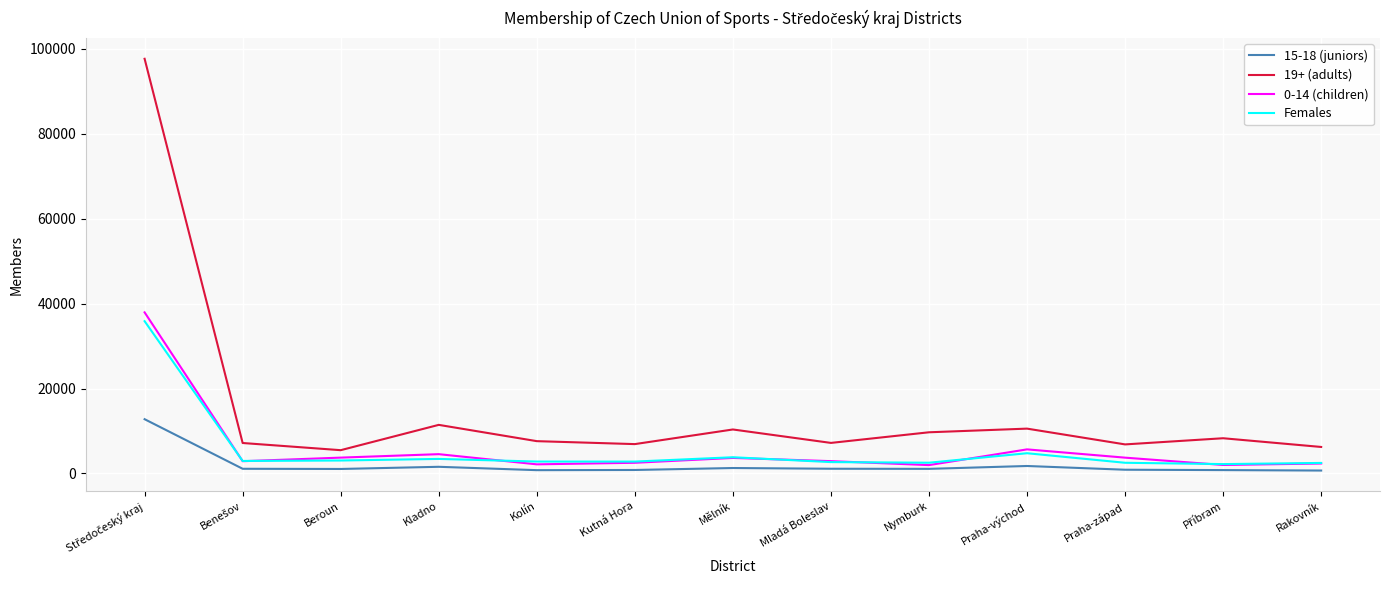

Rank the series by their maximum value, from highest to lowest.

19+ (adults), 0-14 (children), Females, 15-18 (juniors)